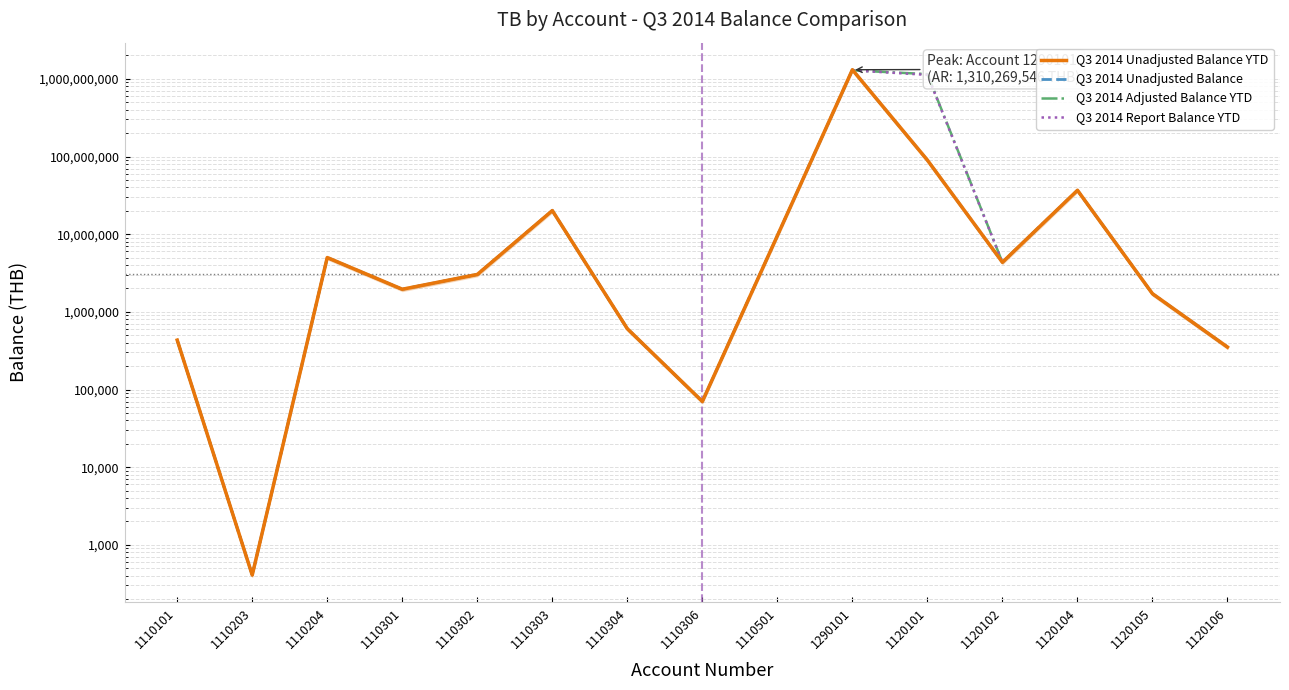

Reading left to right, extract all data points from this chart.

Q3 2014 Unadjusted Balance YTD: 432919.4	409.1	5000000.0	1953434.8	3029418.5	20134101.6	606626.5	70191.1	9564617.1	1310269546.0	89755780.2	4347108.8	36755294.2	1711218.6	351495.0
Q3 2014 Unadjusted Balance: 432919.4	409.1	5000000.0	1953434.8	3029418.5	20134101.6	606626.5	70191.1	9564617.1	1310269546.0	89755780.2	4347108.8	36755294.2	1711218.6	351495.0
Q3 2014 Adjusted Balance YTD: 432919.4	409.1	5000000.0	1953434.8	3029418.5	20134101.6	606626.5	70191.1	9564617.1	1287099275.2	1151044192.8	4347108.8	36682392.5	1711218.6	351495.0
Q3 2014 Report Balance YTD: 432919.4	409.1	5000000.0	1953434.8	3029418.5	20134101.6	606626.5	70191.1	9564617.1	1287099275.2	1125283343.2	4347108.8	36682392.5	1711218.6	351495.0